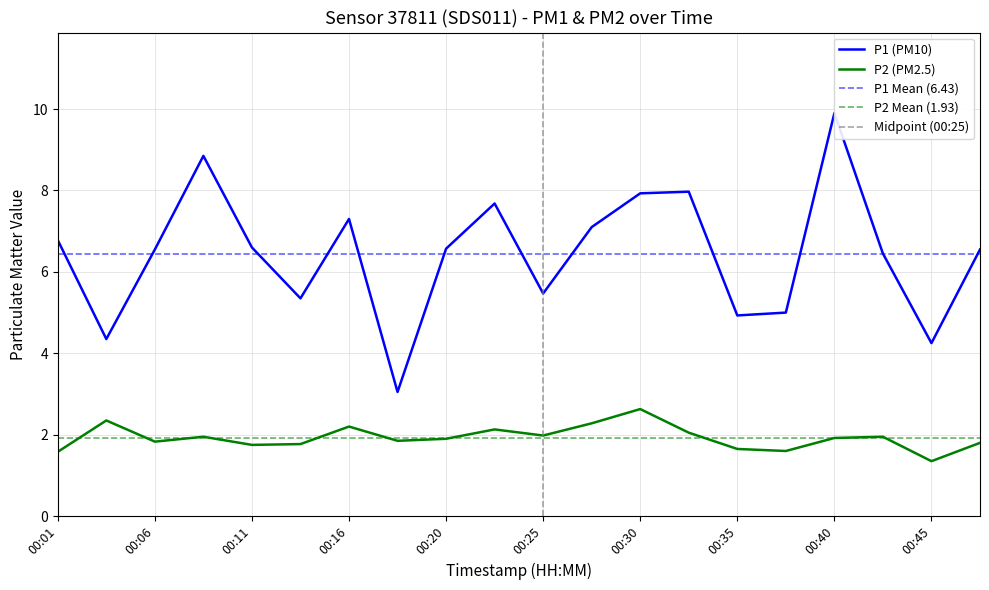

Where is the first local maximum for P1?

00:08